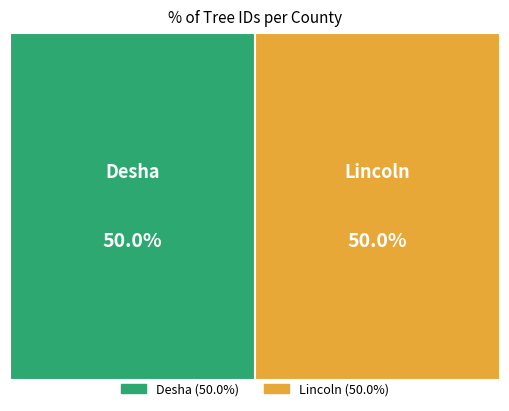

What is the total percentage of Lincoln and Desha?

100.0%